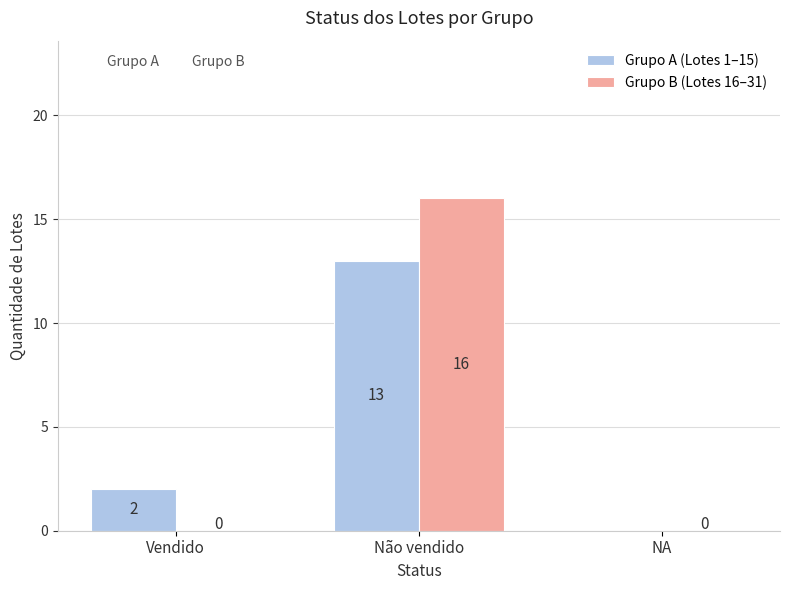

The value of Grupo A (Lotes 1–15) at Vendido is 3. True or false?

False